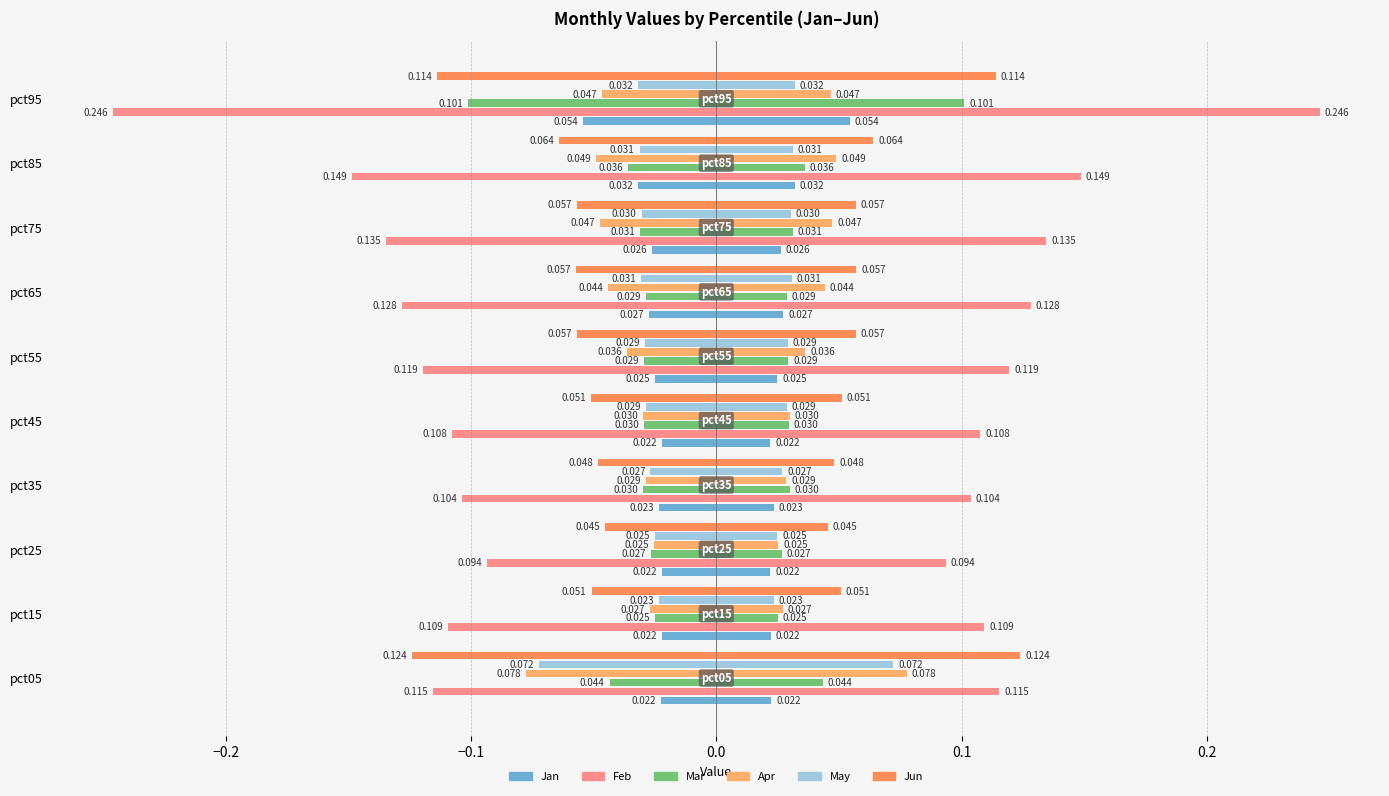

The May series shows -0.0 at pct55. True or false?

False